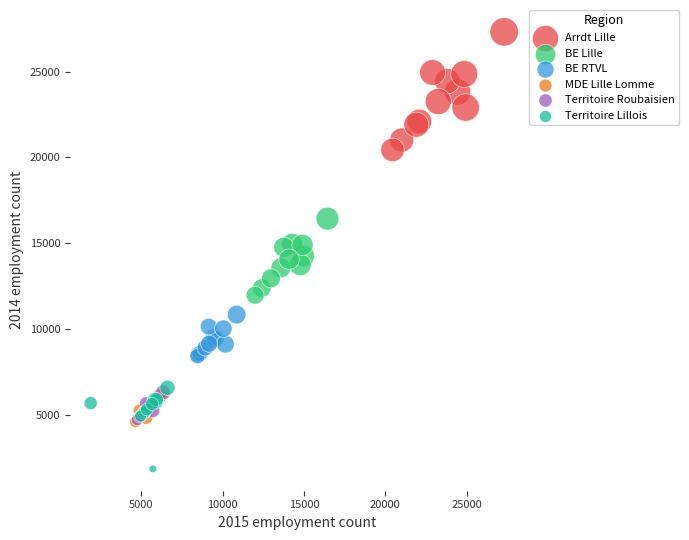

Which series has the largest Y range (max minus min)?

Arrdt Lille